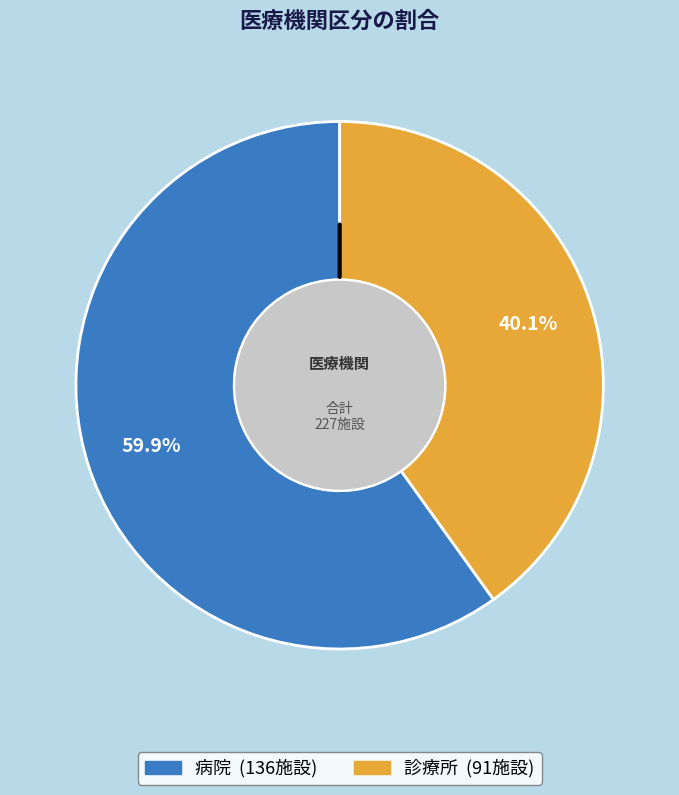

Combined, do 病院 and 診療所 account for over 50%?

Yes